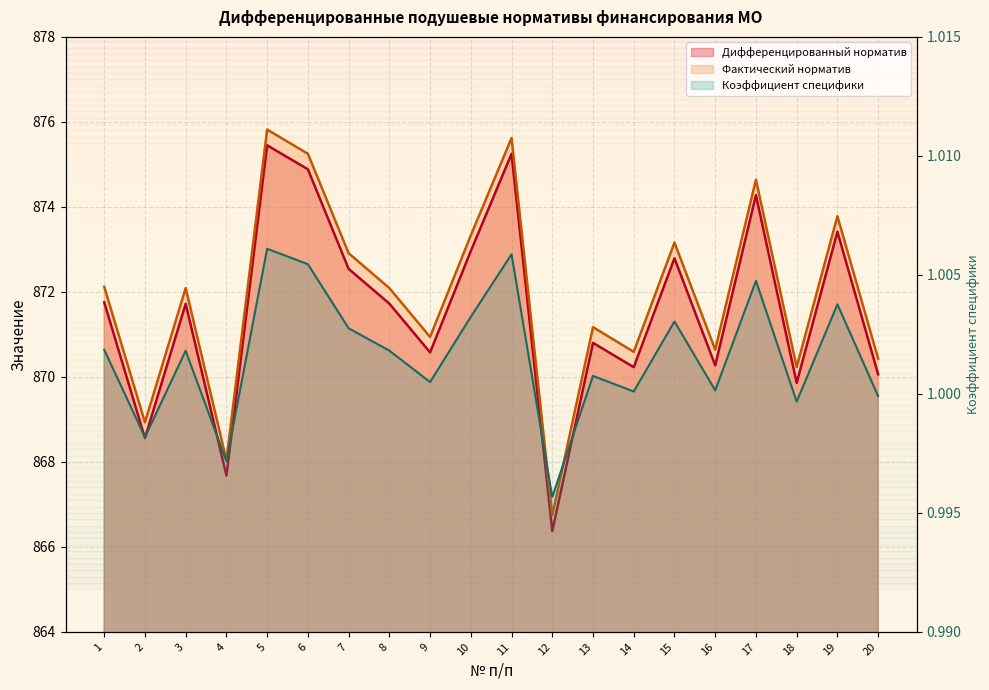

List the series in order of their peak value, lowest first.

Коэффициент специфики, Дифференцированный норматив, Фактический норматив